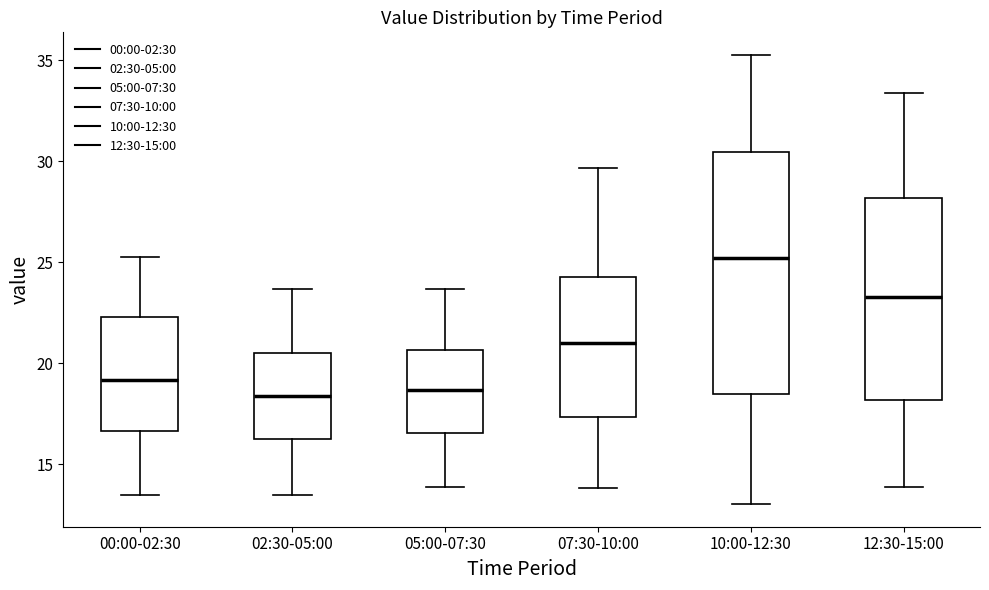

Comparing the boxes themselves (not the whiskers), which one is the tallest?

10:00-12:30